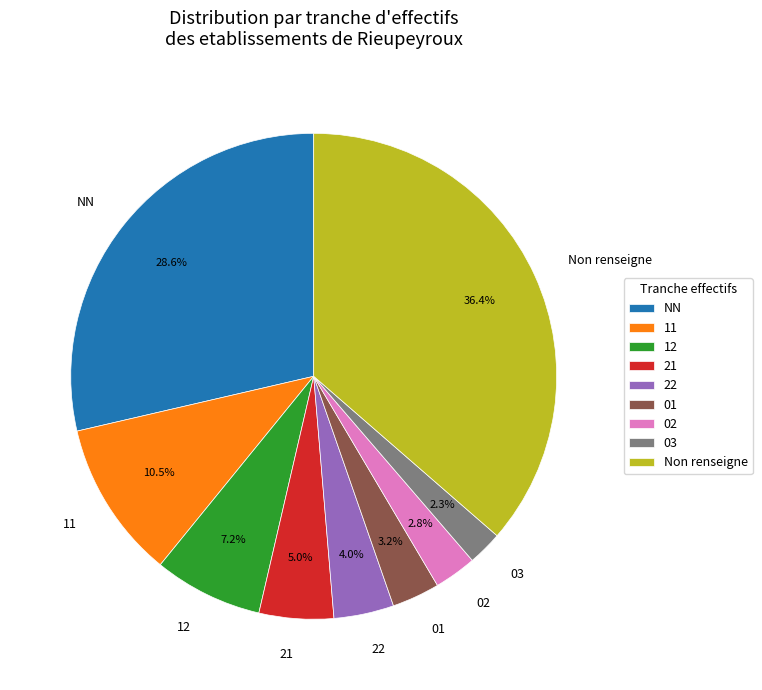

How much of the chart is everything except NN?

71.4%